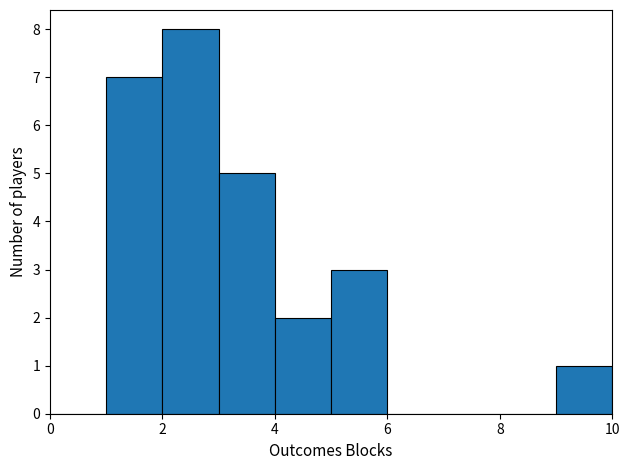

Which range on the x-axis has the tallest bar?

2 to 3